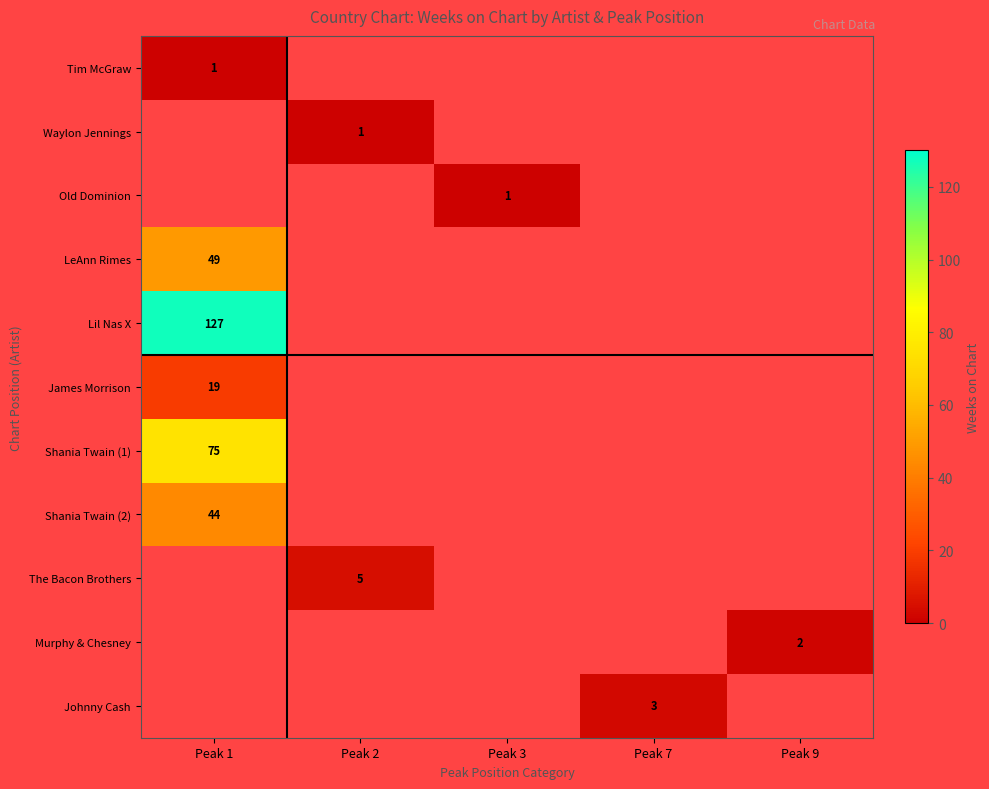

The Shania Twain (1) series shows 42 at Peak 1. True or false?

False